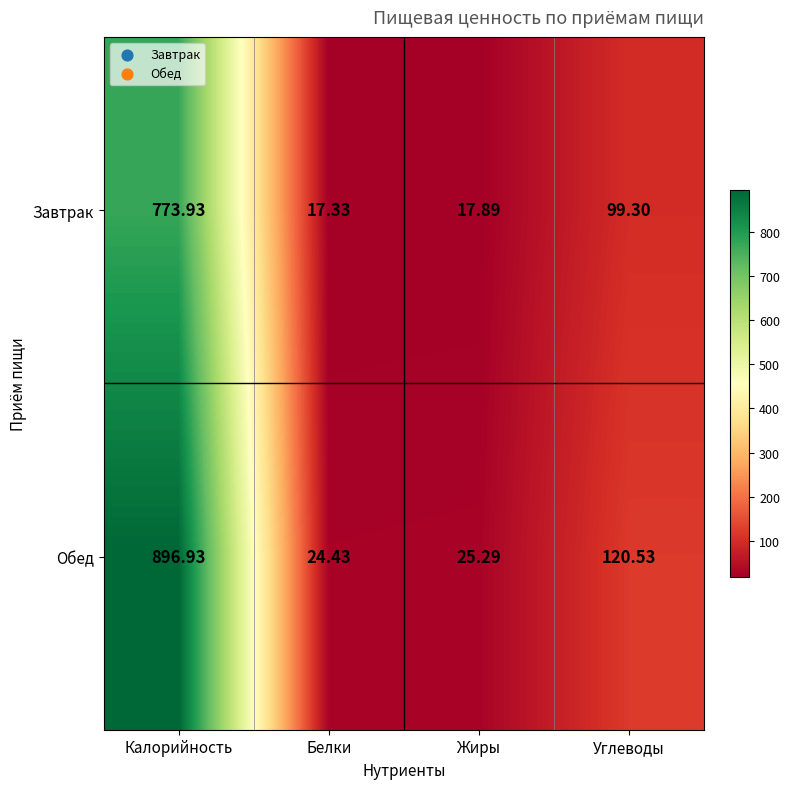

At which category is the sum across all series the highest?

Калорийность